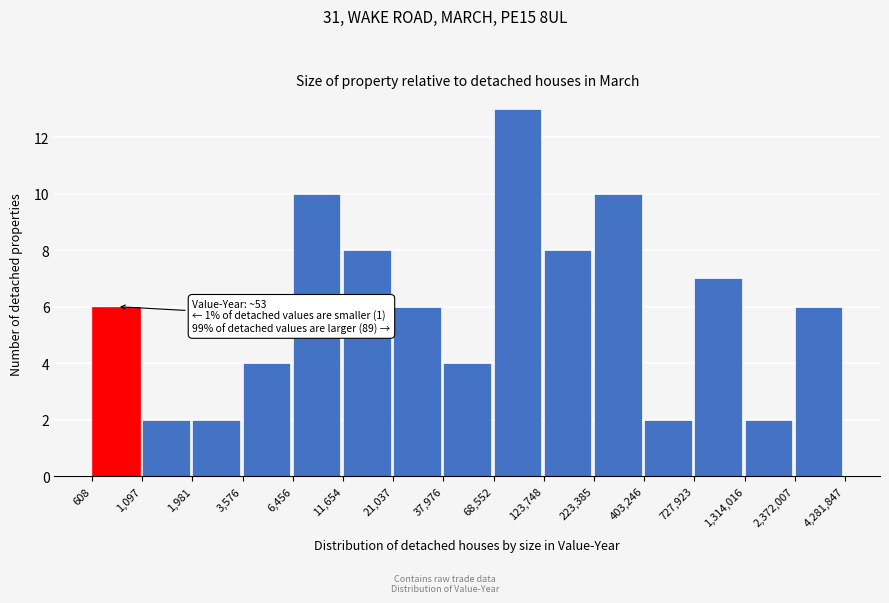

Reading left to right, extract all data points from this chart.

6	2	2	4	10	8	6	4	13	8	10	2	7	2	6